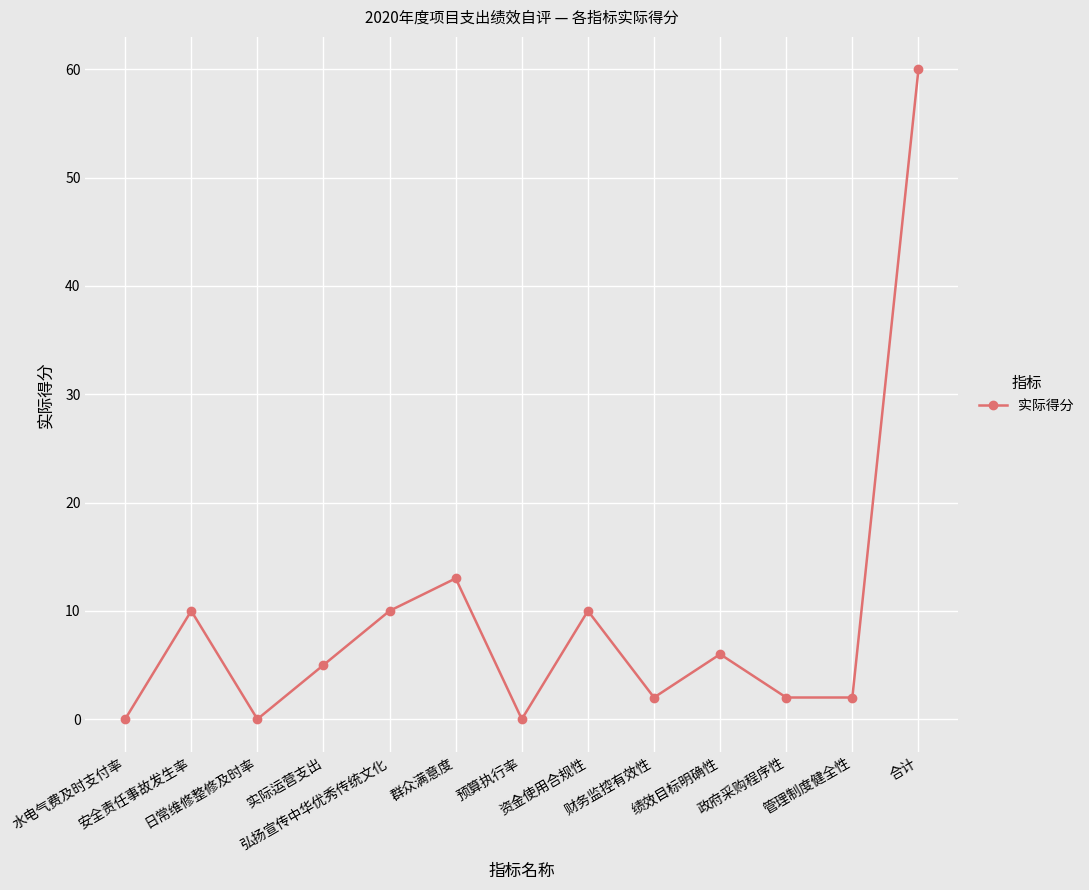

Approximately how many times larger is the value at 安全责任事故发生率 compared to 财务监控有效性?

5.0